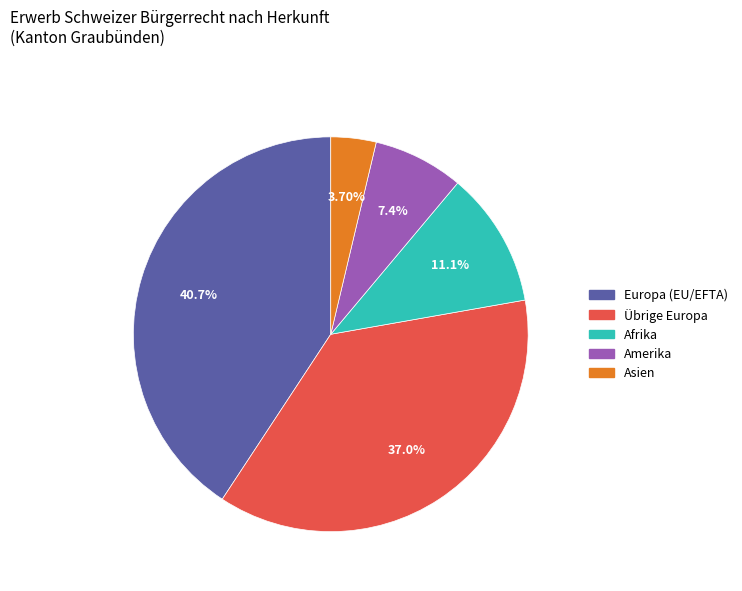

Combined, do Amerika and Europa (EU/EFTA) account for over 50%?

No